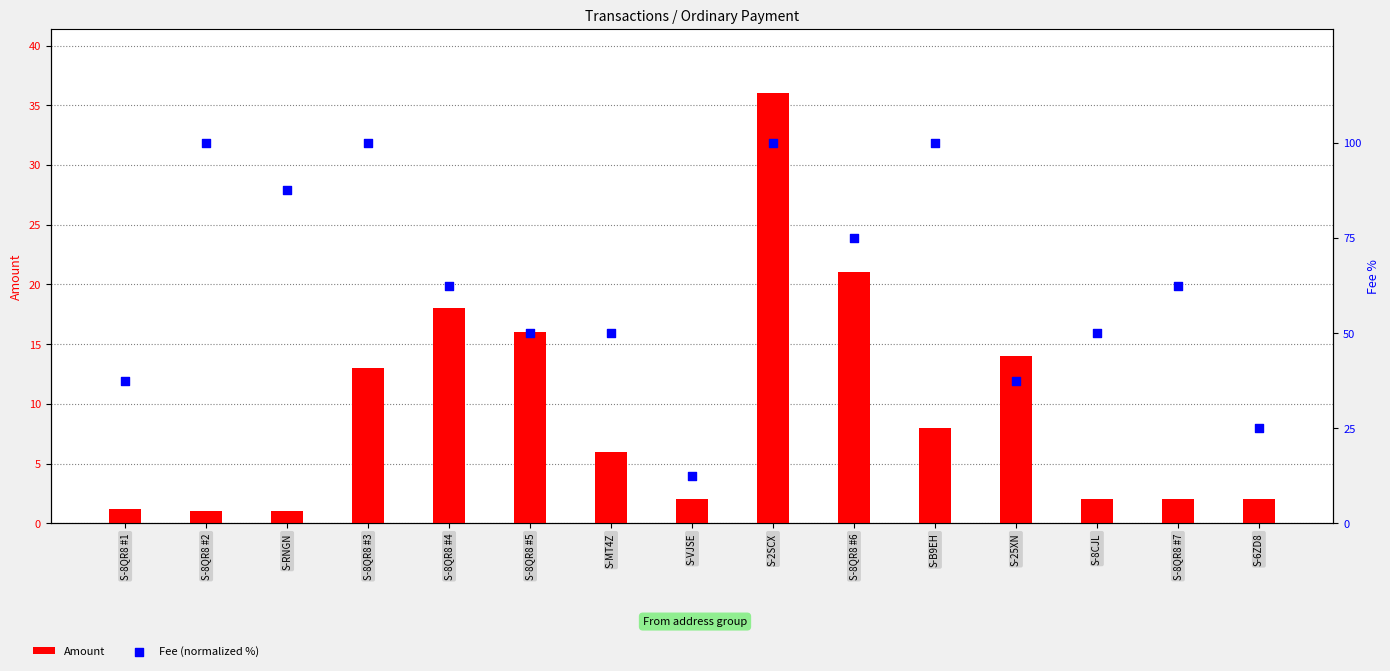

Which series has the largest total across all categories?

Fee (normalized %)